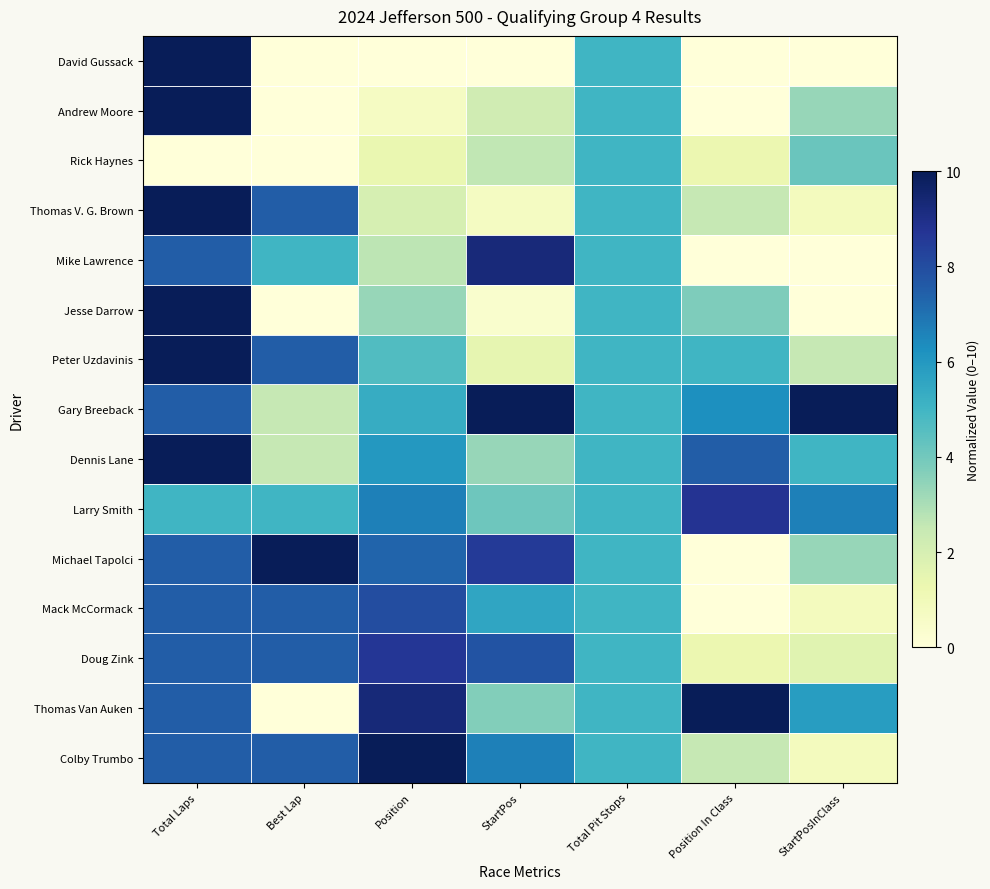

How many series are shown in this chart?

15